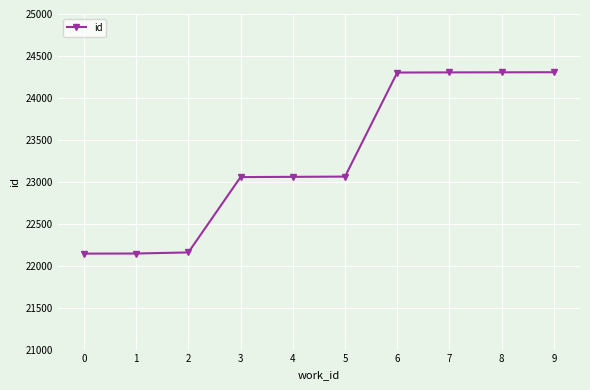

What is the ratio of the value at 6 to the value at 2?

1.1